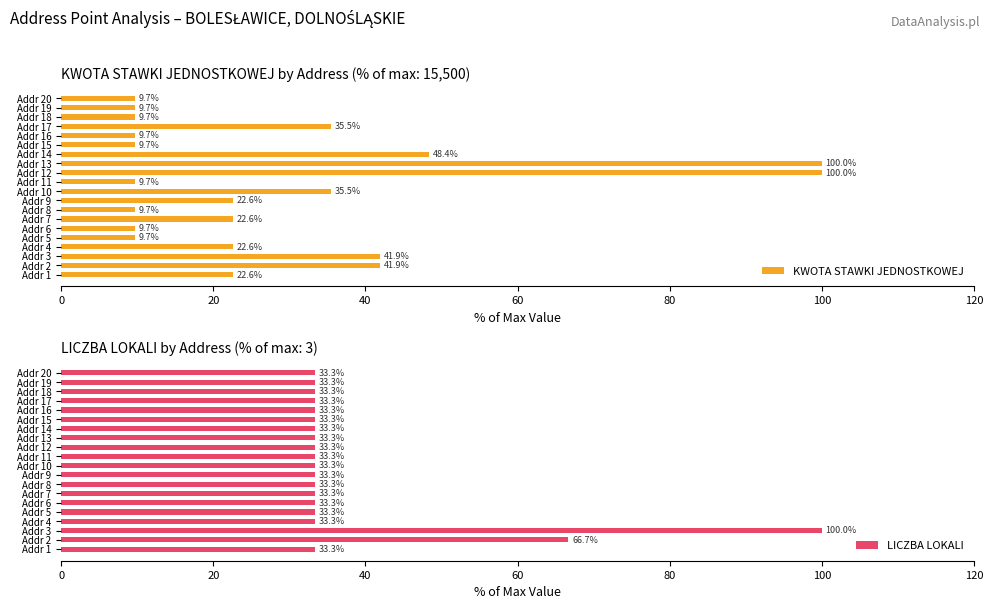

What is the difference between the maximum and minimum values in the KWOTA STAWKI JEDNOSTKOWEJ series?

90.3